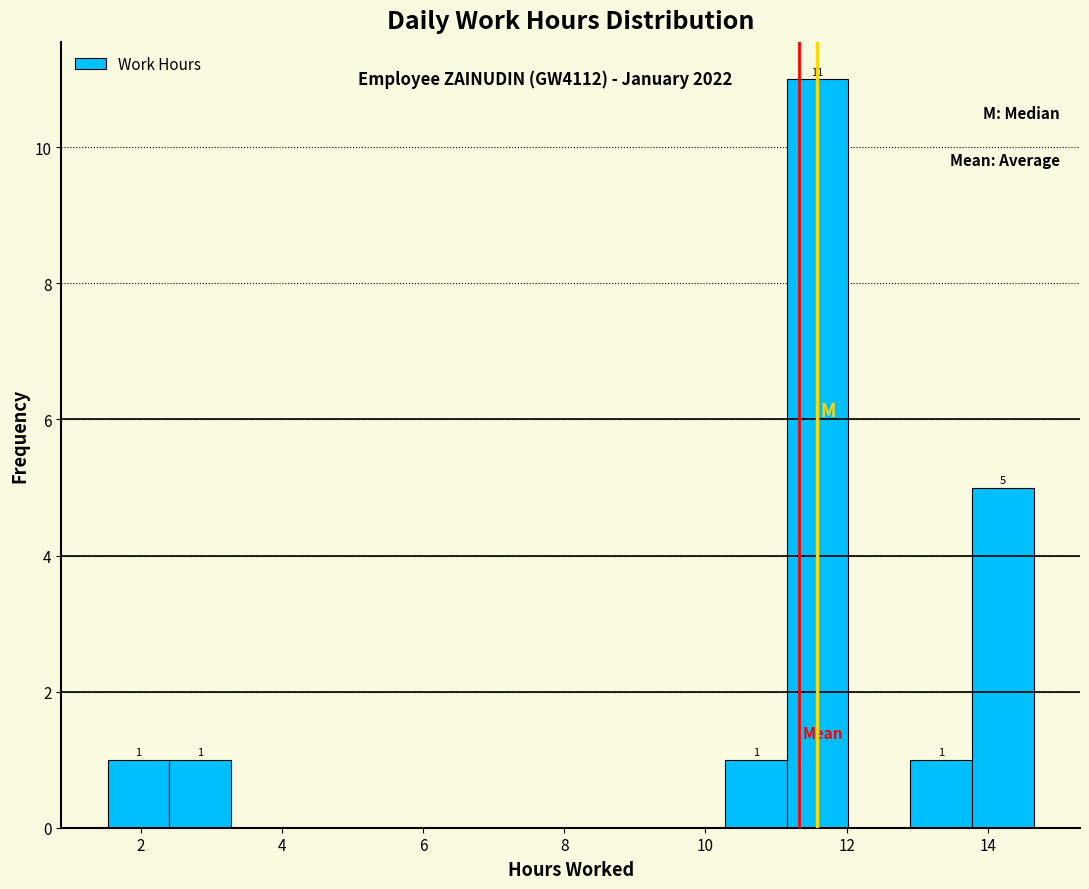

Over which range of the x-axis is the bar tallest?

11.2 to 12.0